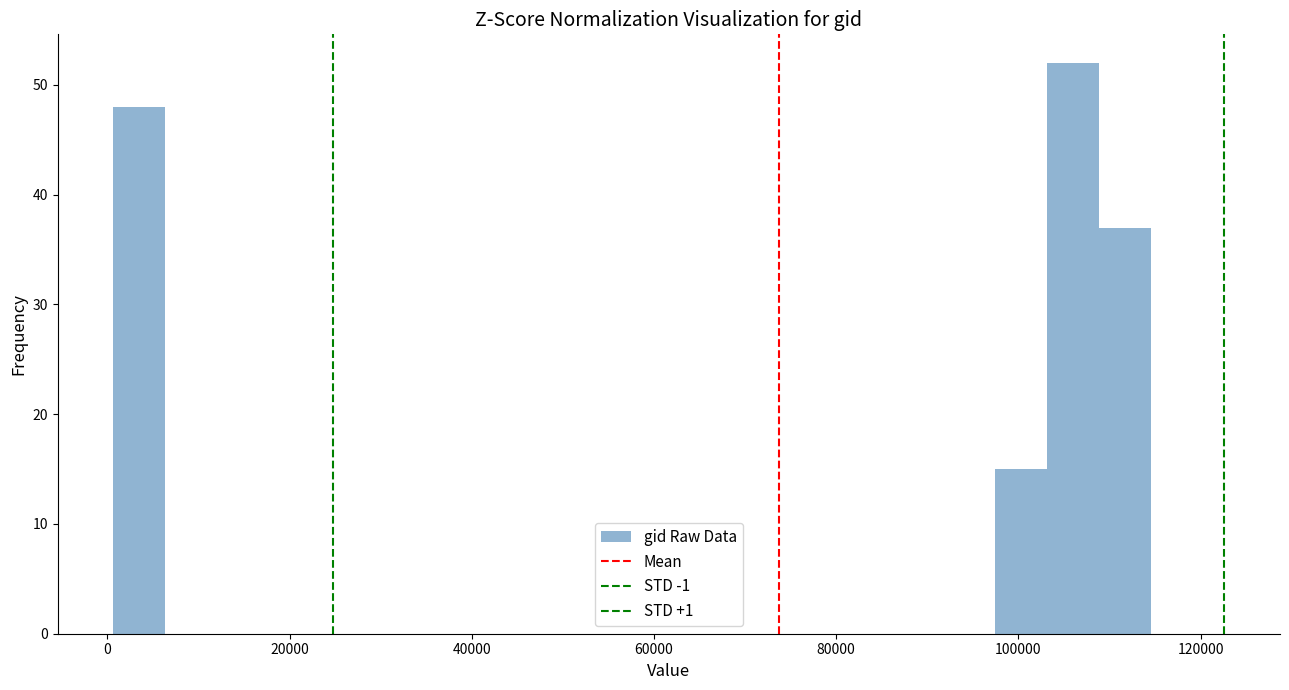

Around what value on the x-axis is the tallest bar? Give the approximate position of its centre, as read against the axis.

106000